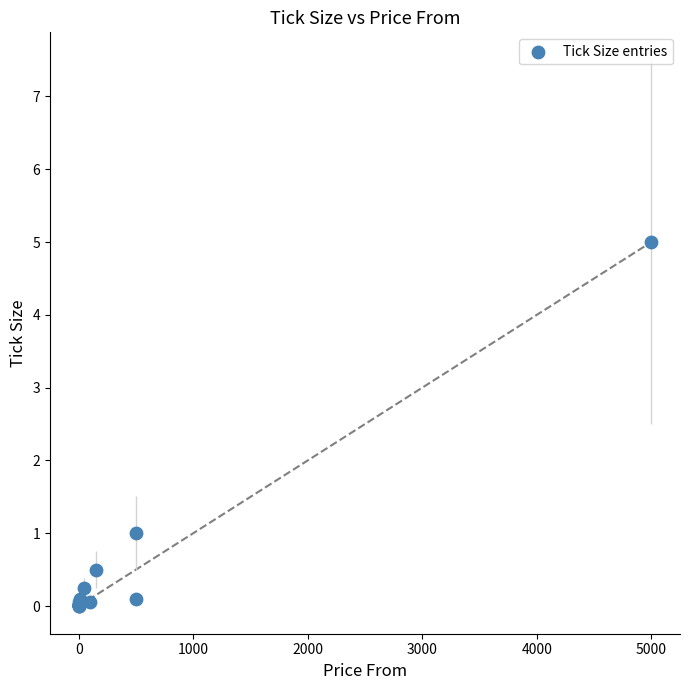

What Y value in the scatter plot is closest to 2?

1.0